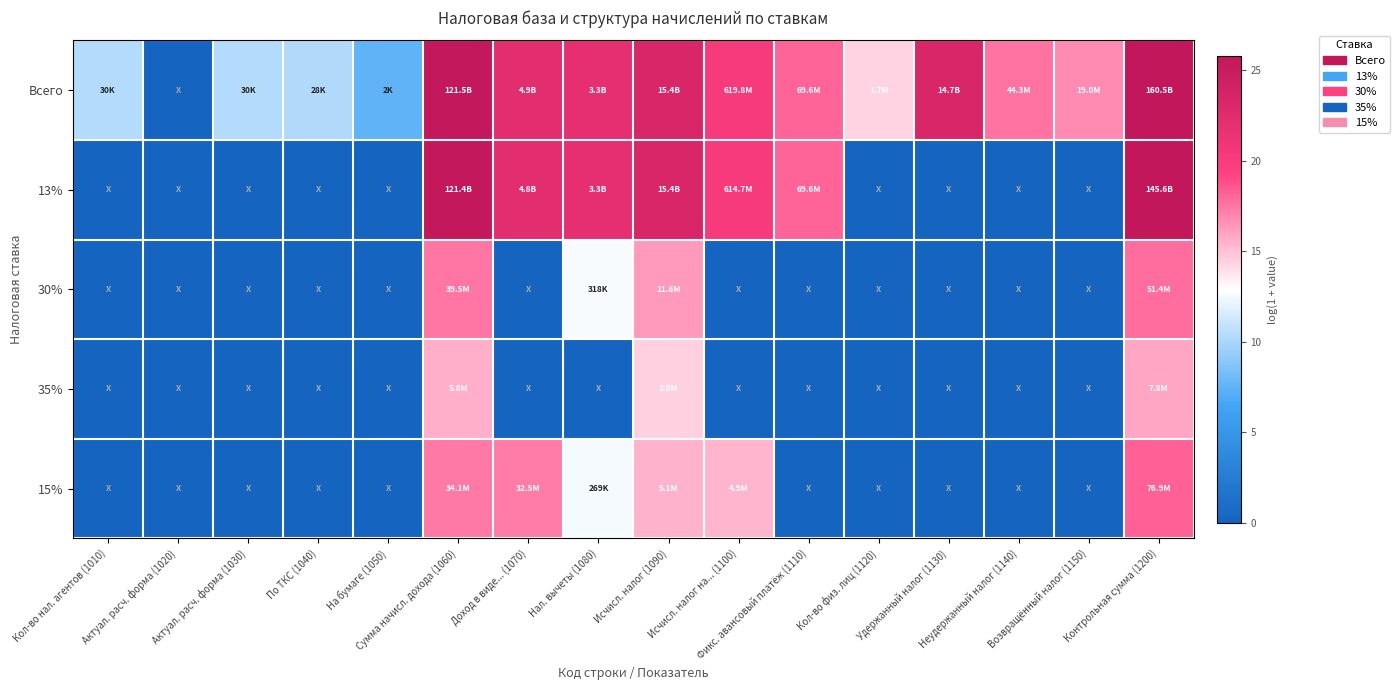

At how many categories does at least one series exceed 16?

10